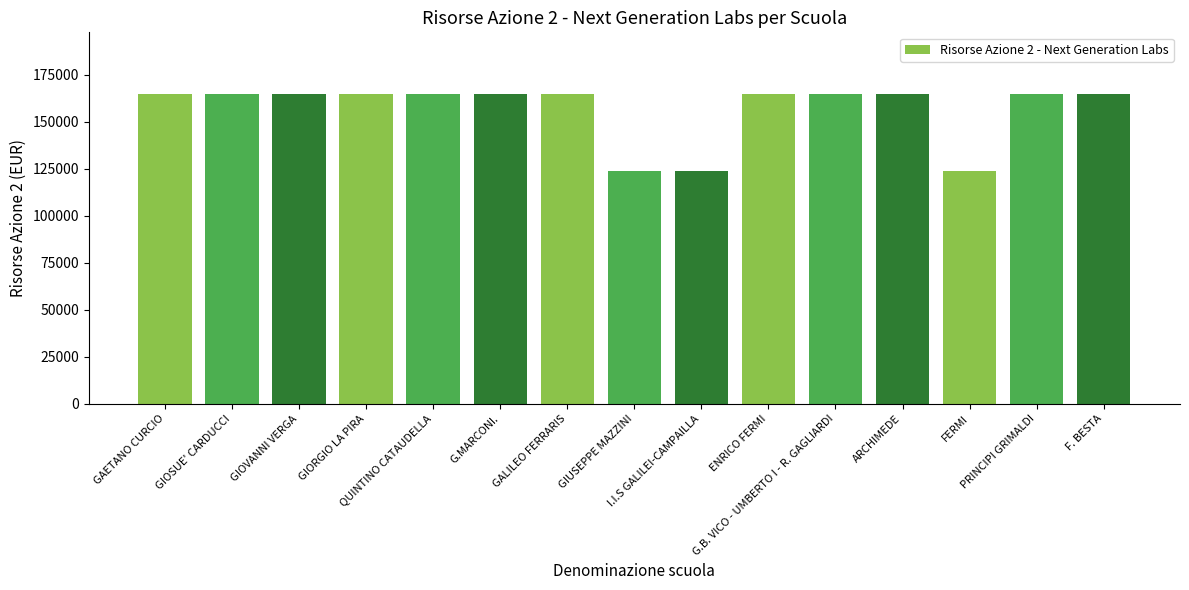

Are the bars horizontal?

No